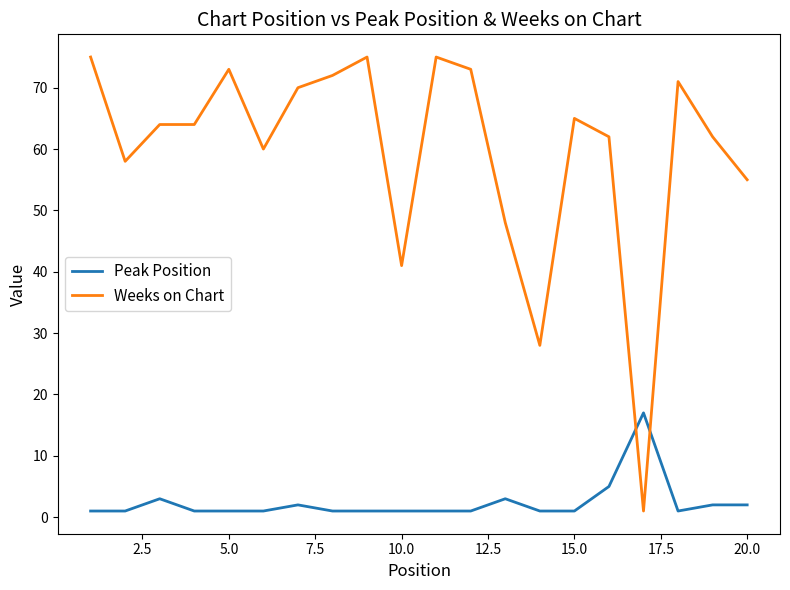

Does the chart display data point markers on the line(s)?

No